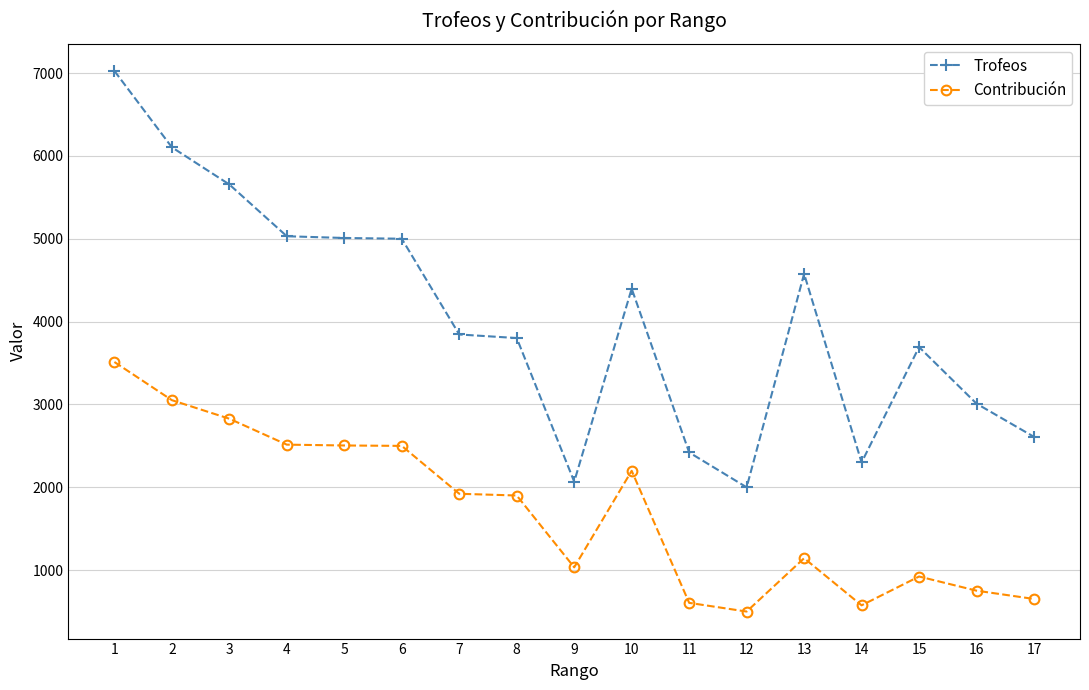

What is the value of the Trofeos point at the 7th from the left?

3845